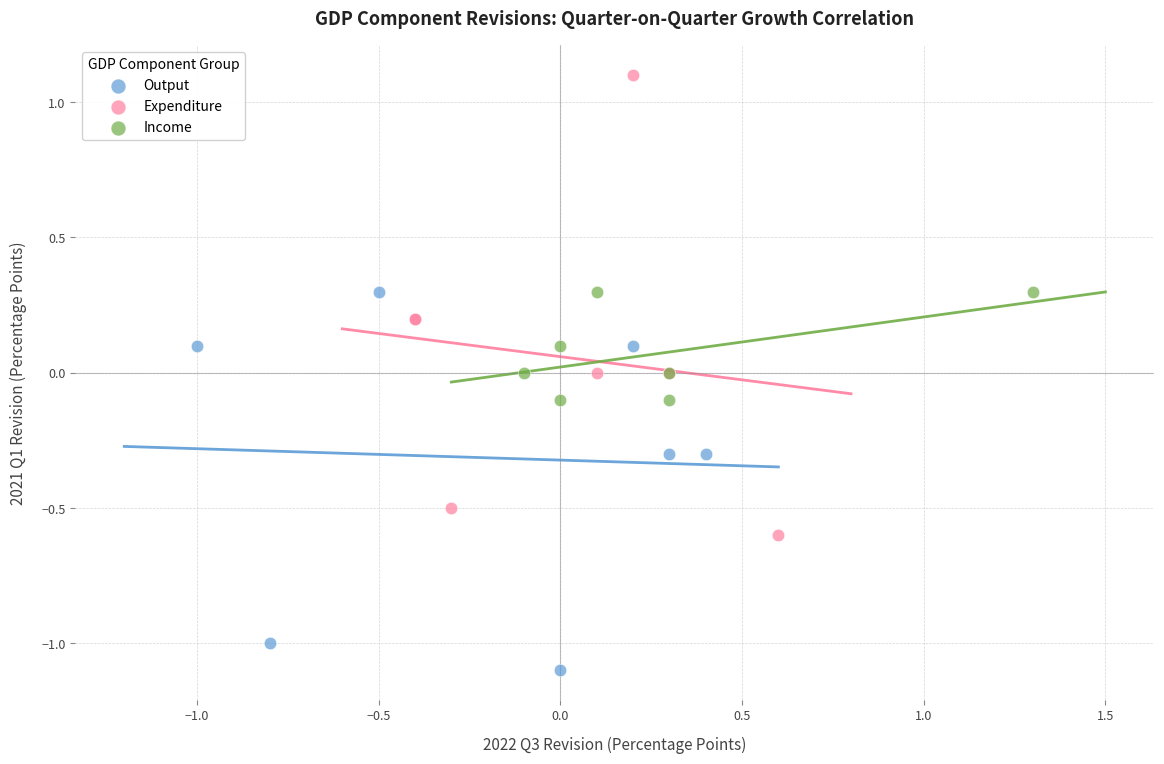

Which series contains the highest Y value?

Expenditure